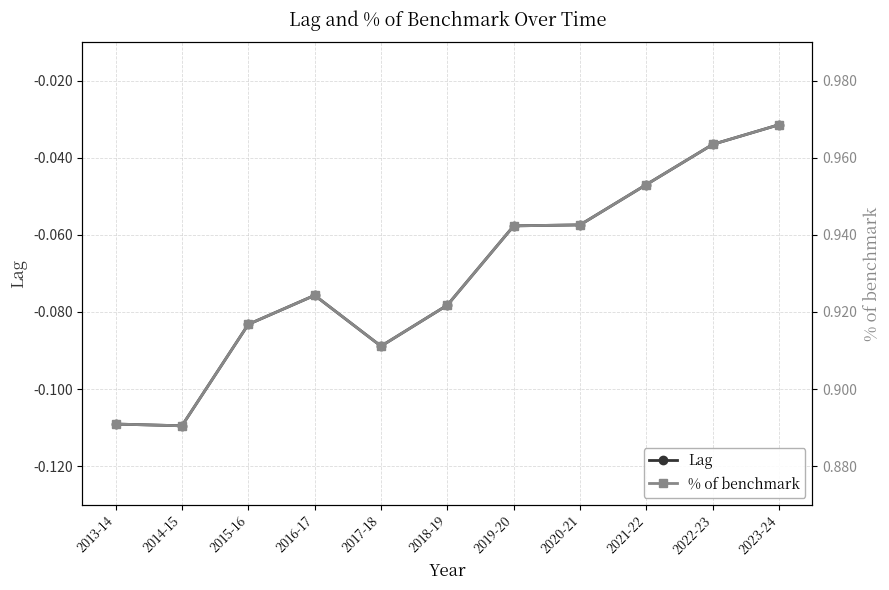

True or false: Lag and % of benchmark intersect in this chart.

False